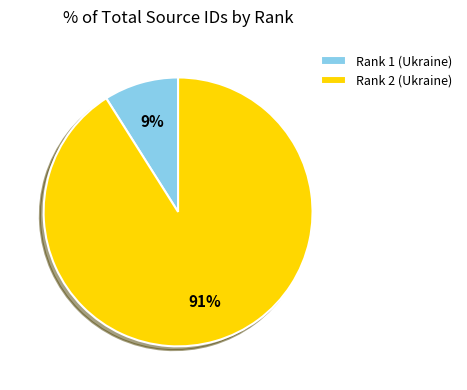

To the nearest percent, what percentage of the pie is Rank 2 (Ukraine)?

91%